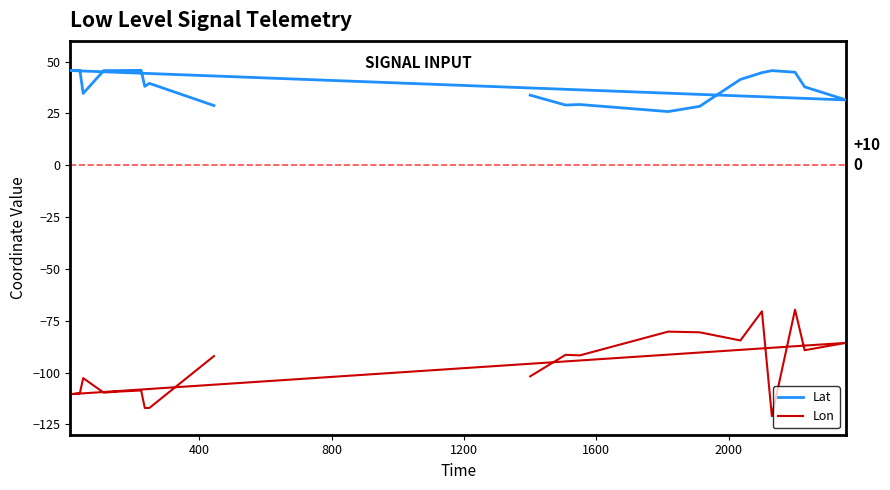

What is the value of the Lat point at the 18th from the left?

38.1